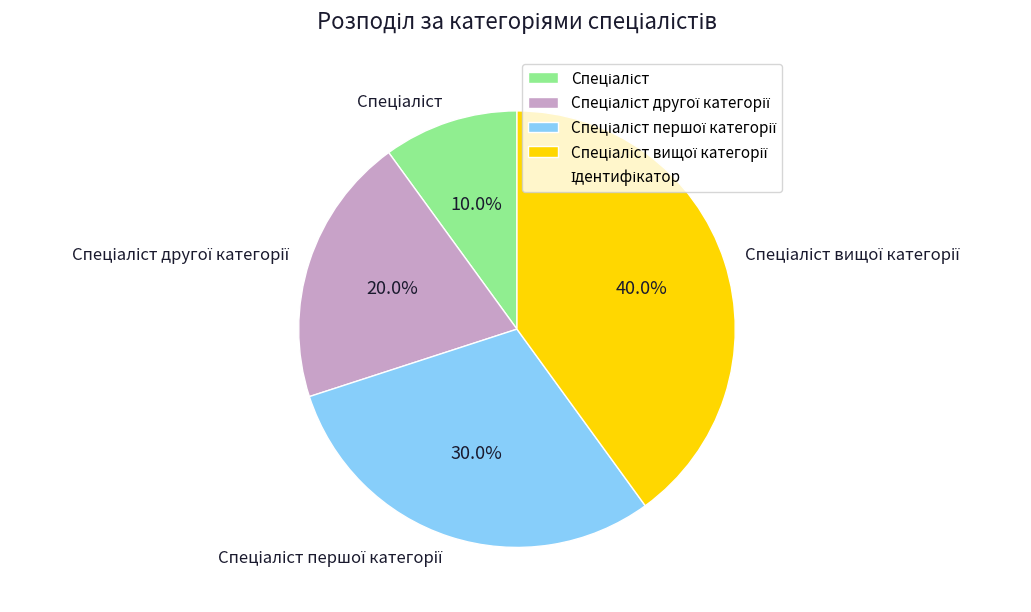

Is there a majority slice in this chart?

No